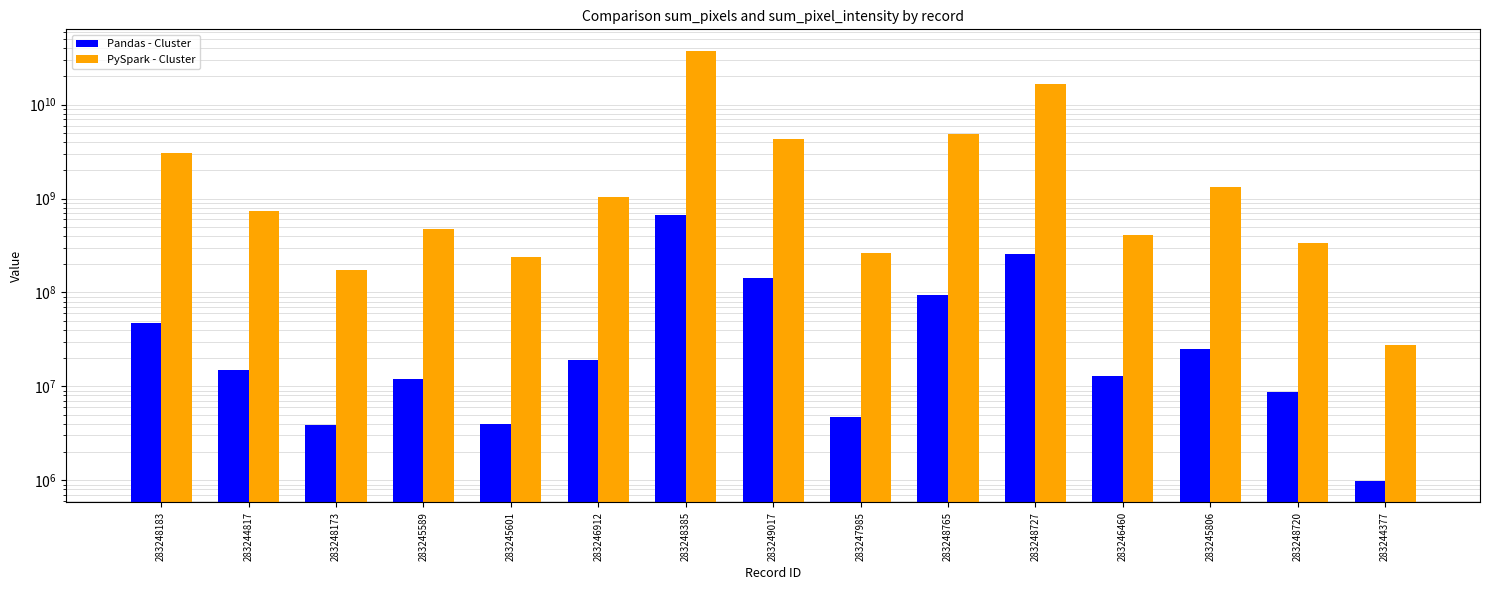

Rank the series by their maximum value, from lowest to highest.

Pandas - Cluster, PySpark - Cluster